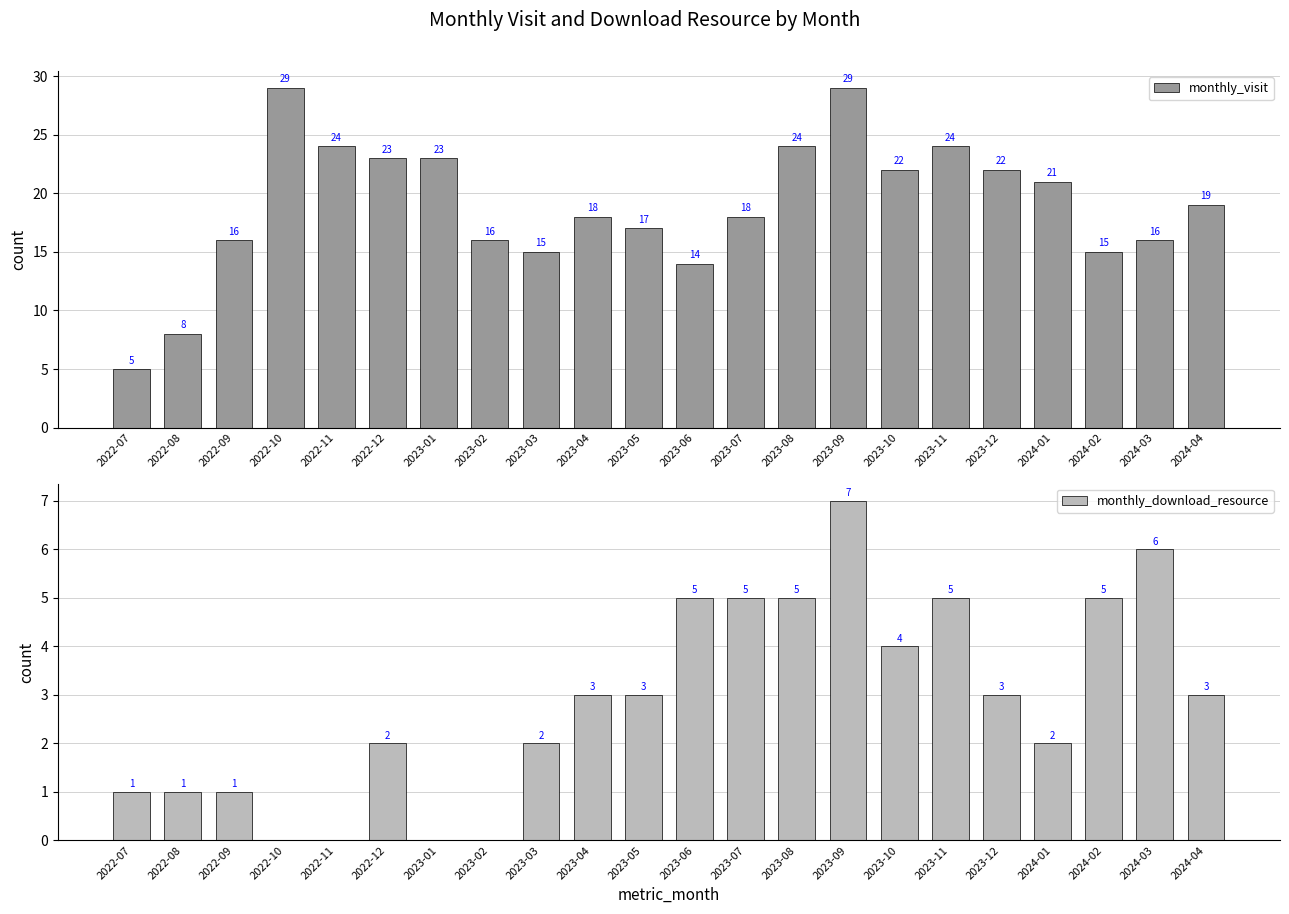

How many bars are there in each group?

2